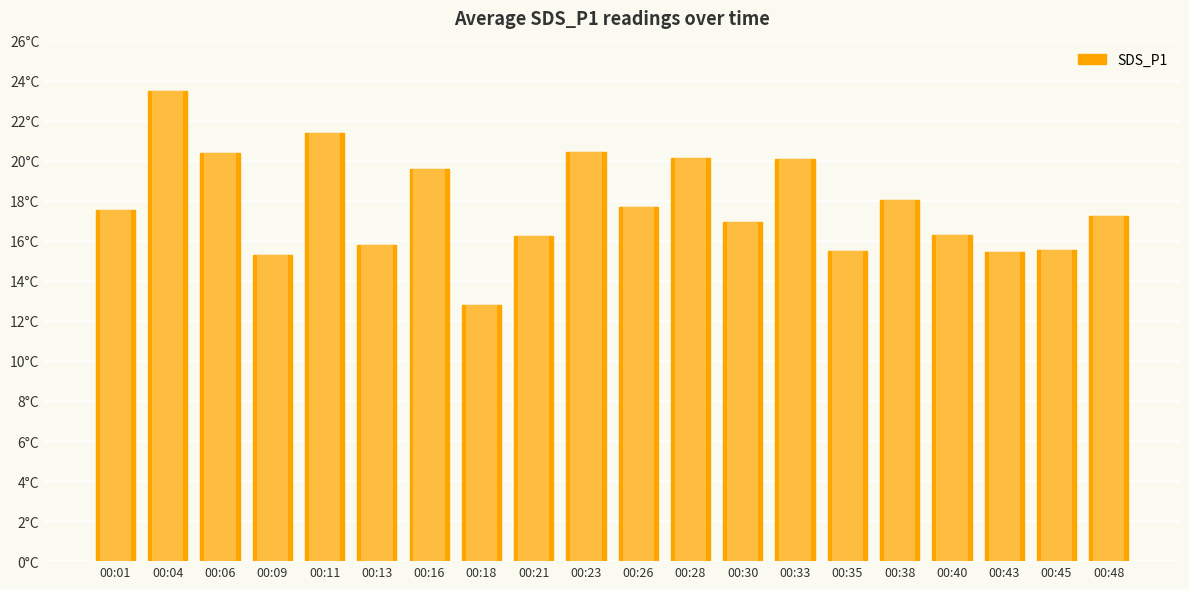

List the labels in order of value, largest first.

00:04, 00:11, 00:23, 00:06, 00:28, 00:33, 00:16, 00:38, 00:26, 00:01, 00:48, 00:30, 00:40, 00:21, 00:13, 00:45, 00:35, 00:43, 00:09, 00:18